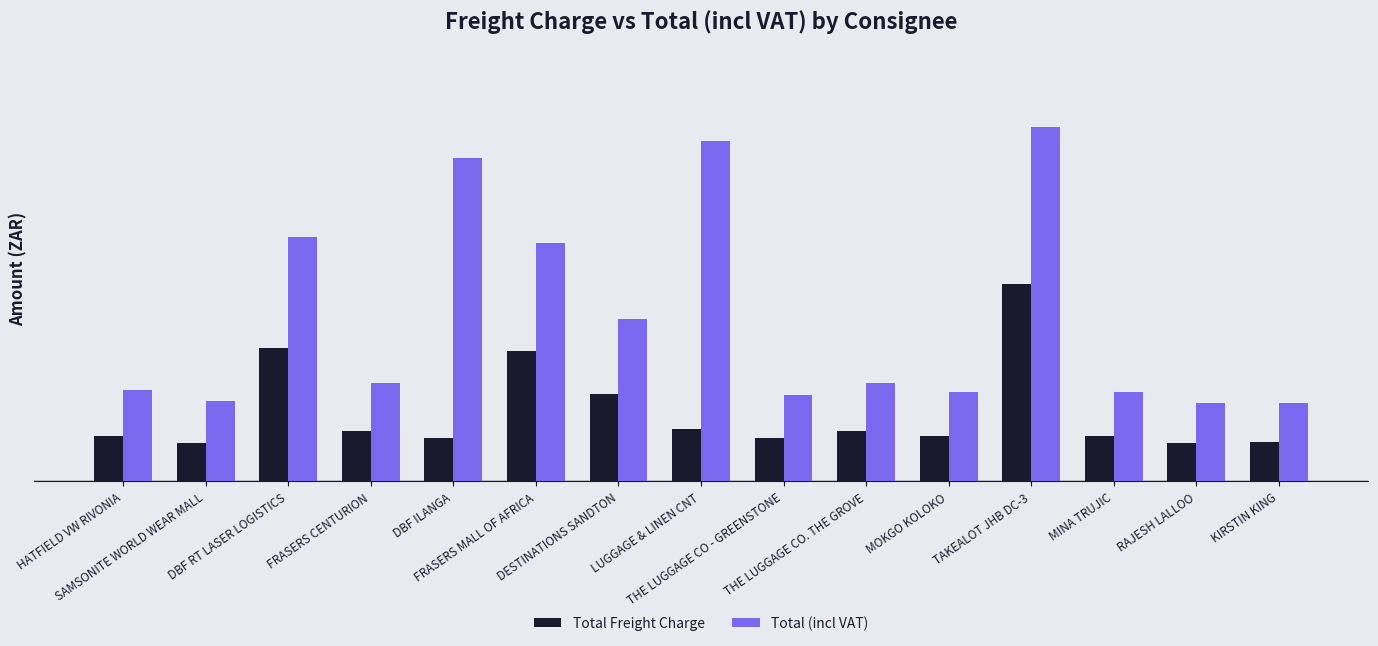

What is the approximate value of Total (incl VAT) at FRASERS CENTURION?

110.2